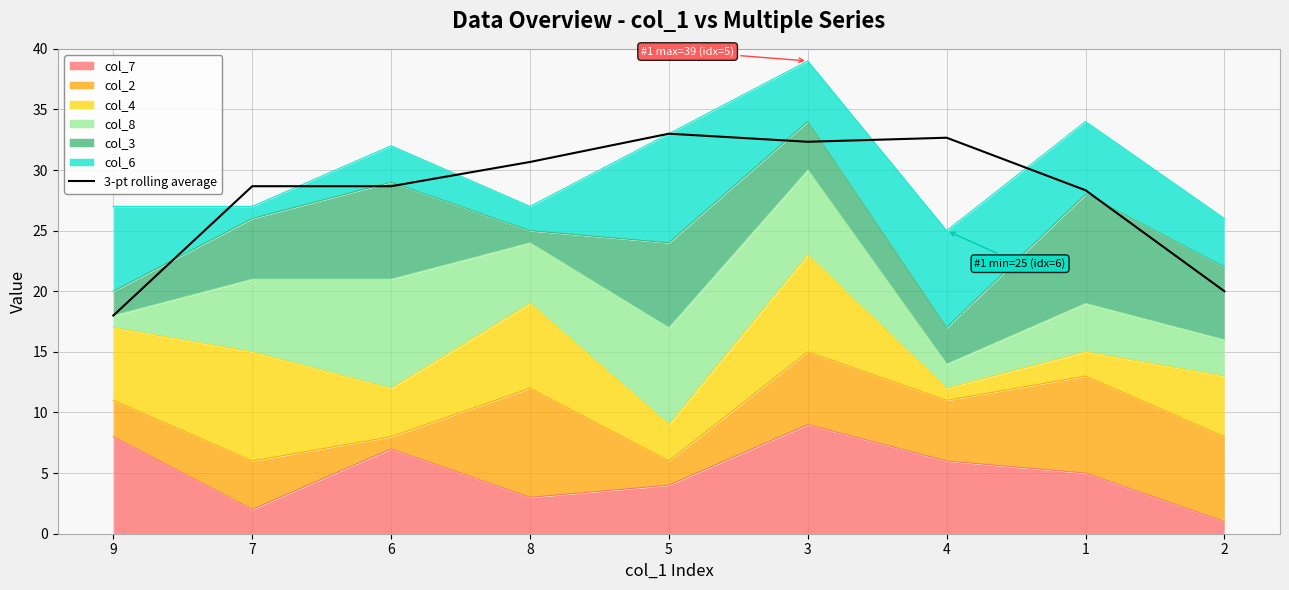

Count the number of values greater than 28.

7